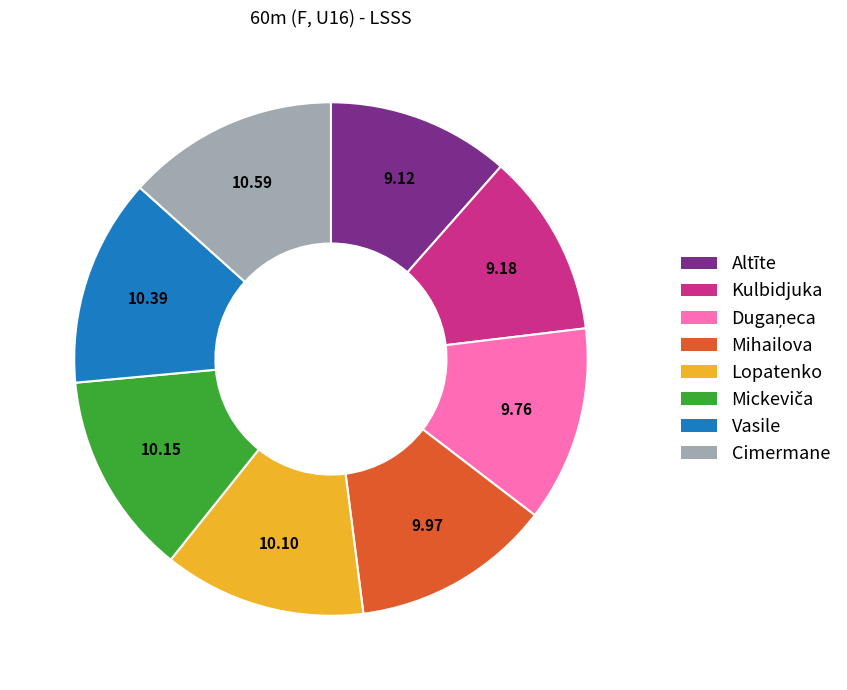

Does any single category account for the majority?

No